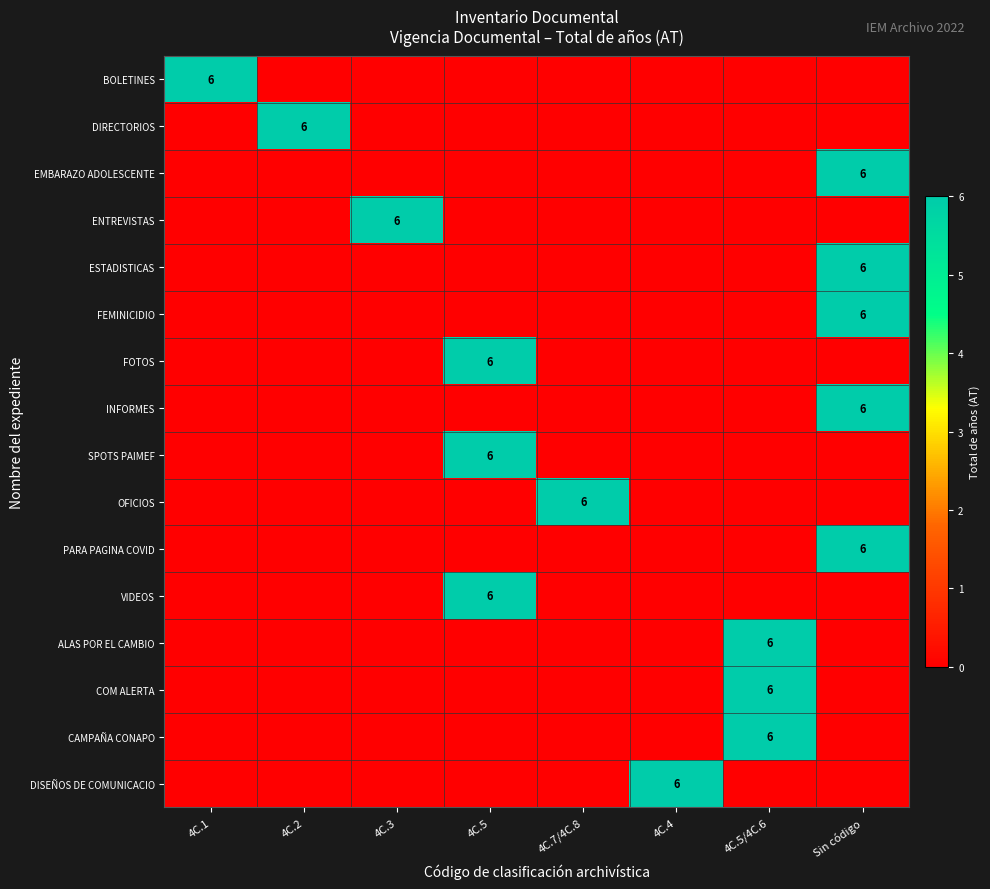

Is the value of INFORMES at 4C.5/4C.6 greater than the value of COM ALERTA at 4C.7/4C.8?

No